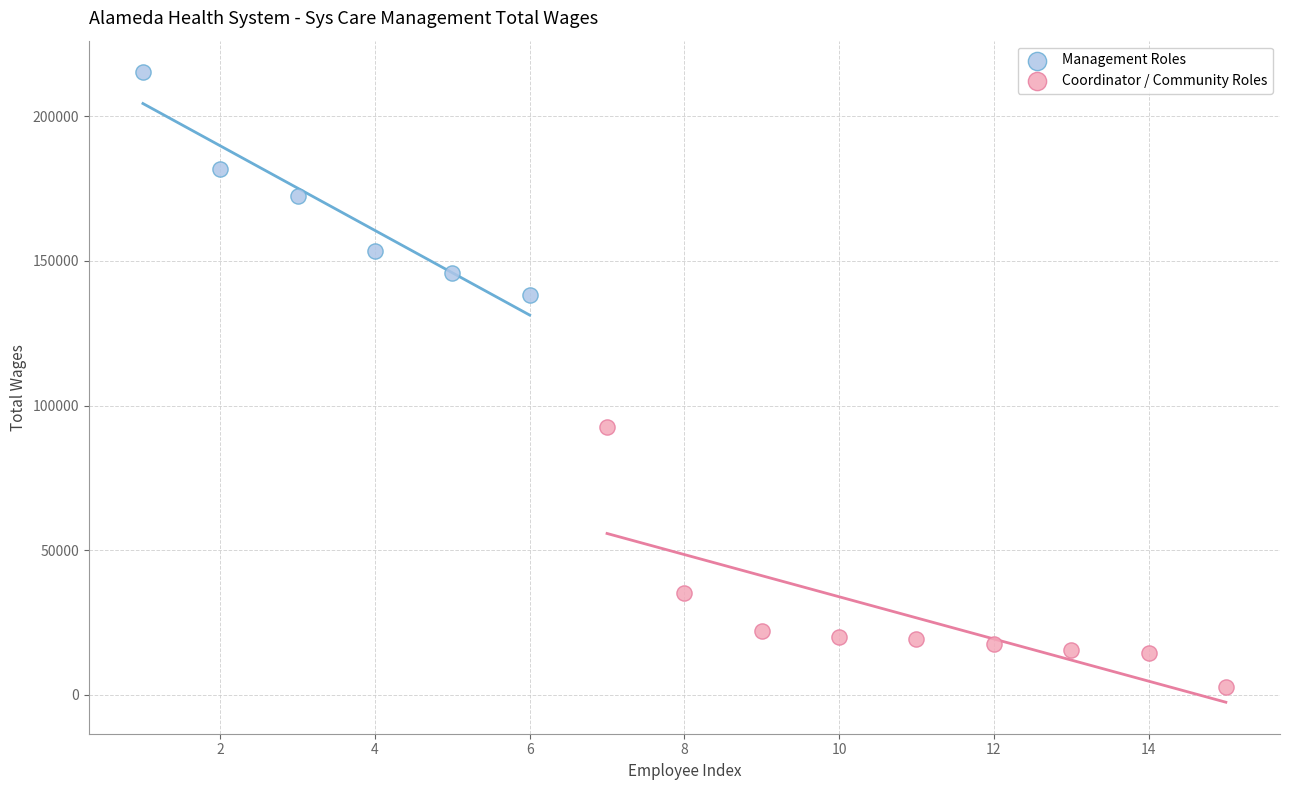

Which series has the largest Y range (max minus min)?

Coordinator / Community Roles